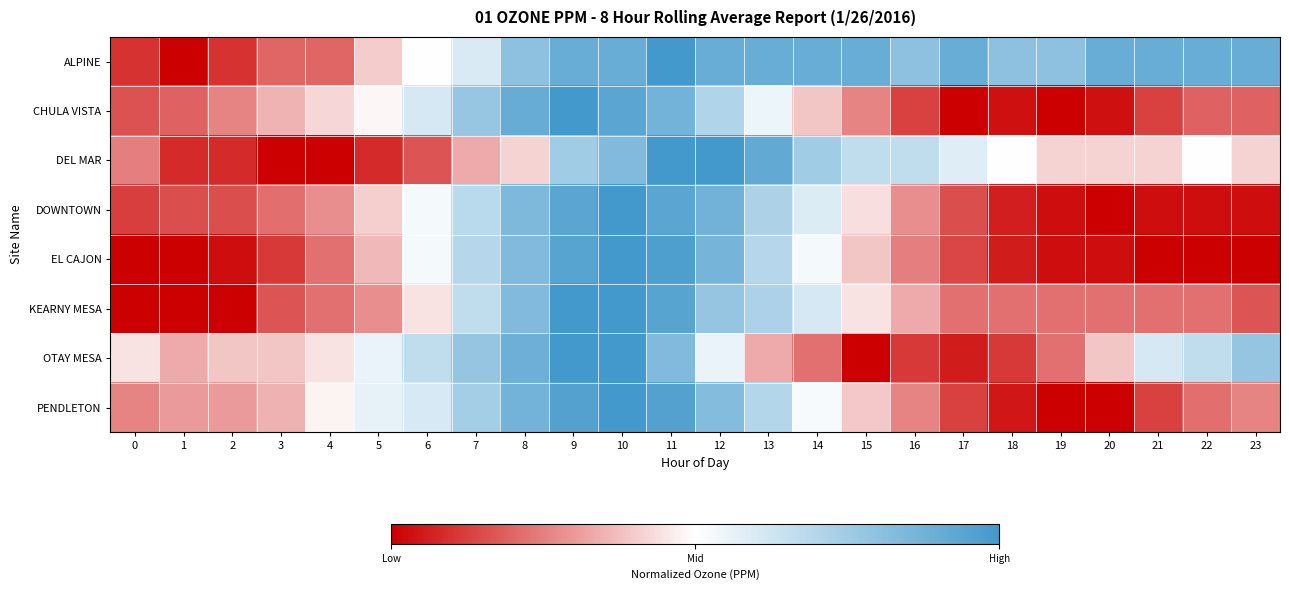

Which has a higher value, 23 or 15?

23